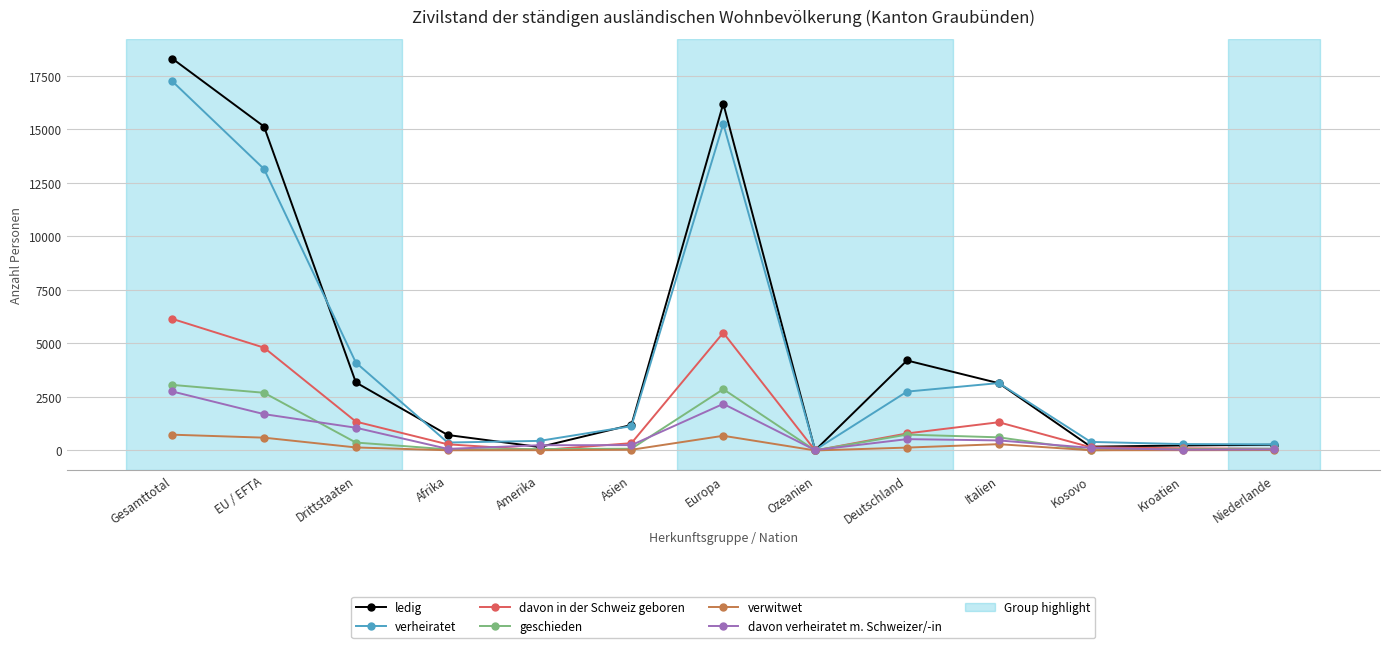

What value does the verheiratet series have at Kosovo, to the nearest 100?

400